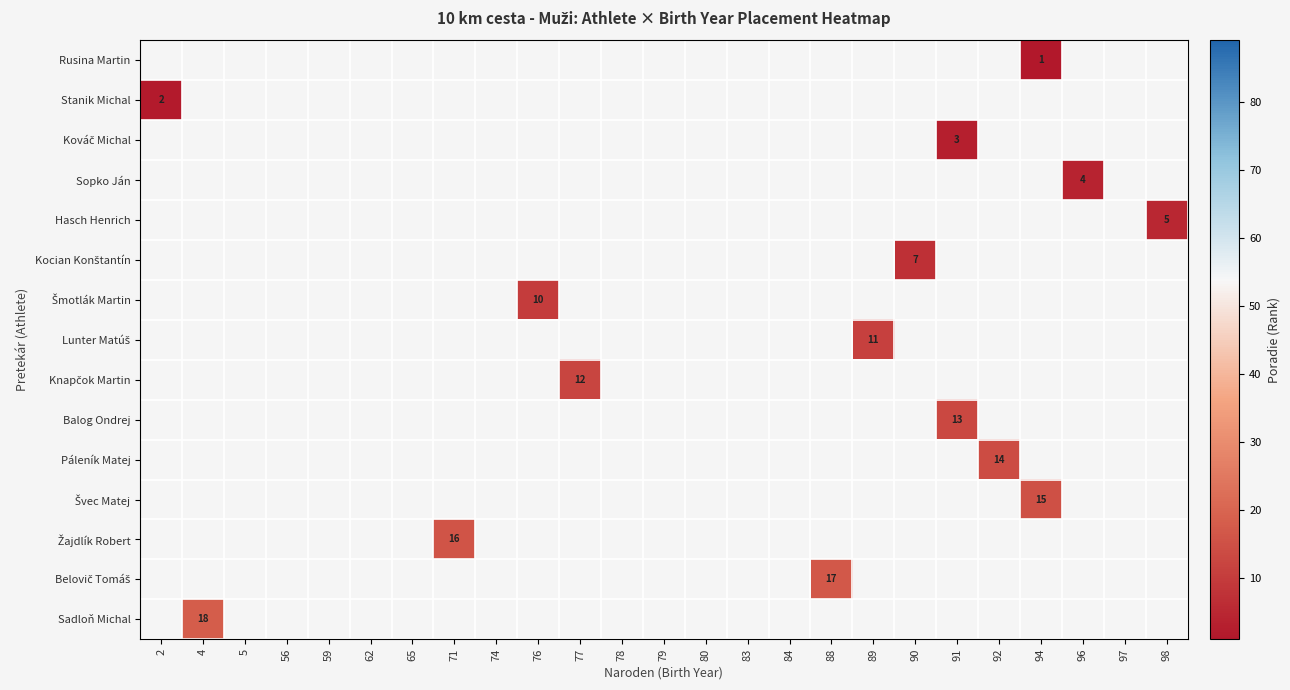

List the series in order of their peak value, lowest first.

Rusina Martin, Stanik Michal, Kováč Michal, Sopko Ján, Hasch Henrich, Kocian Konštantín, Šmotlák Martin, Lunter Matúš, Knapčok Martin, Balog Ondrej, Páleník Matej, Švec Matej, Žajdlík Robert, Belovič Tomáš, Sadloň Michal